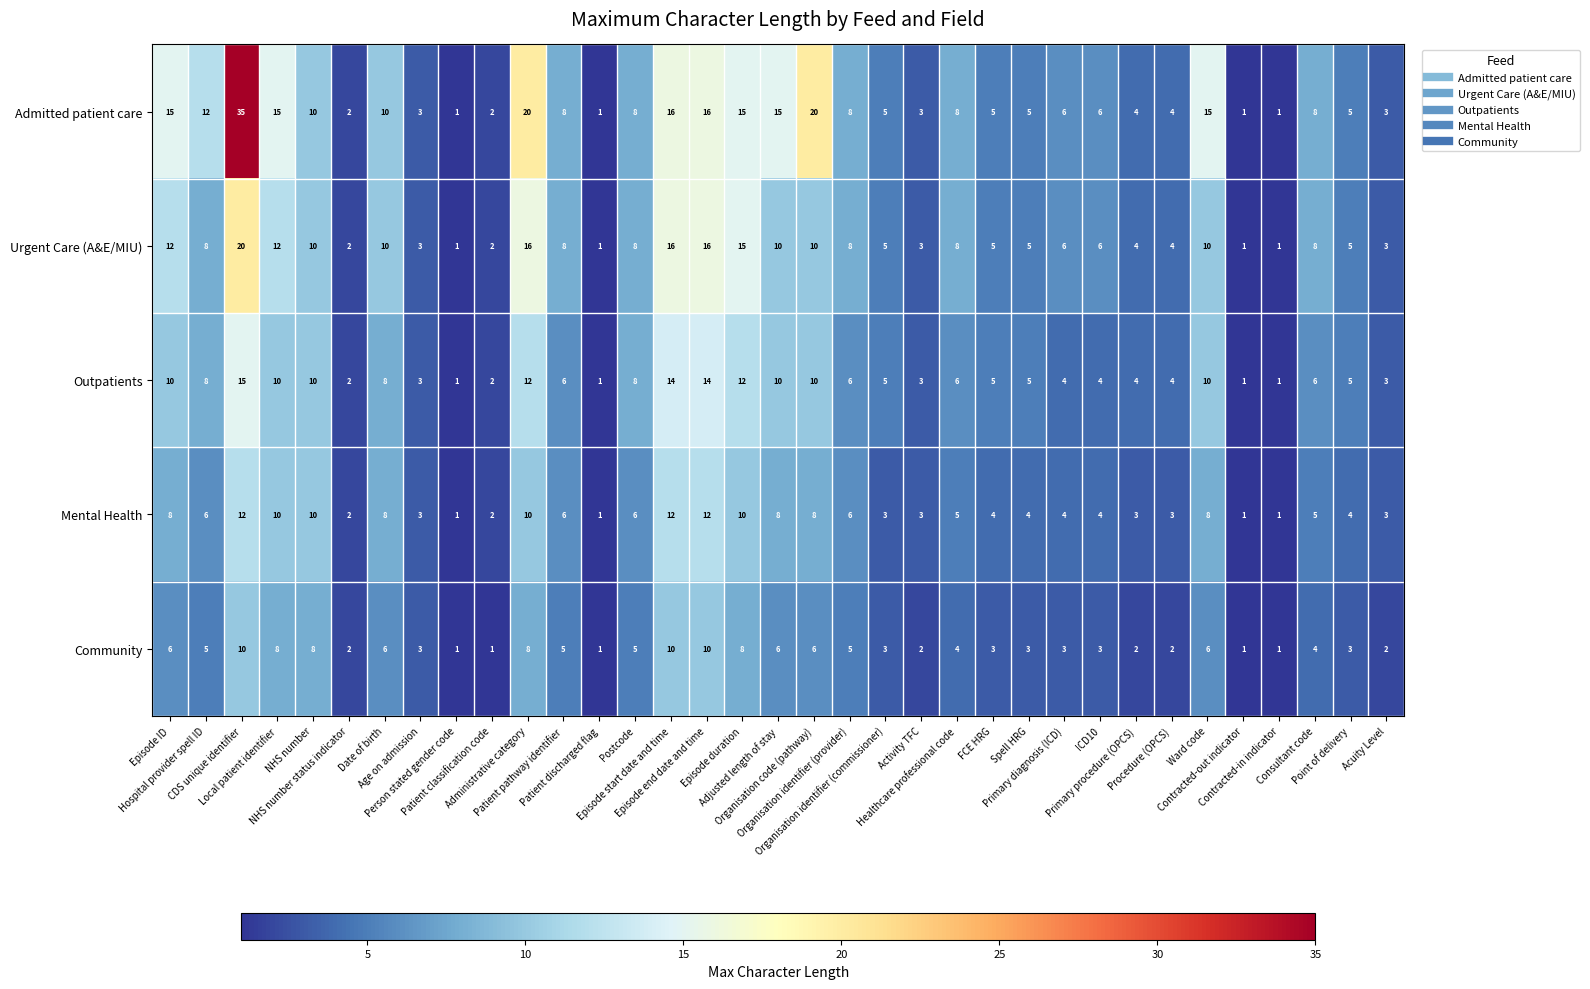

What is the total value across all series at Episode ID?

51